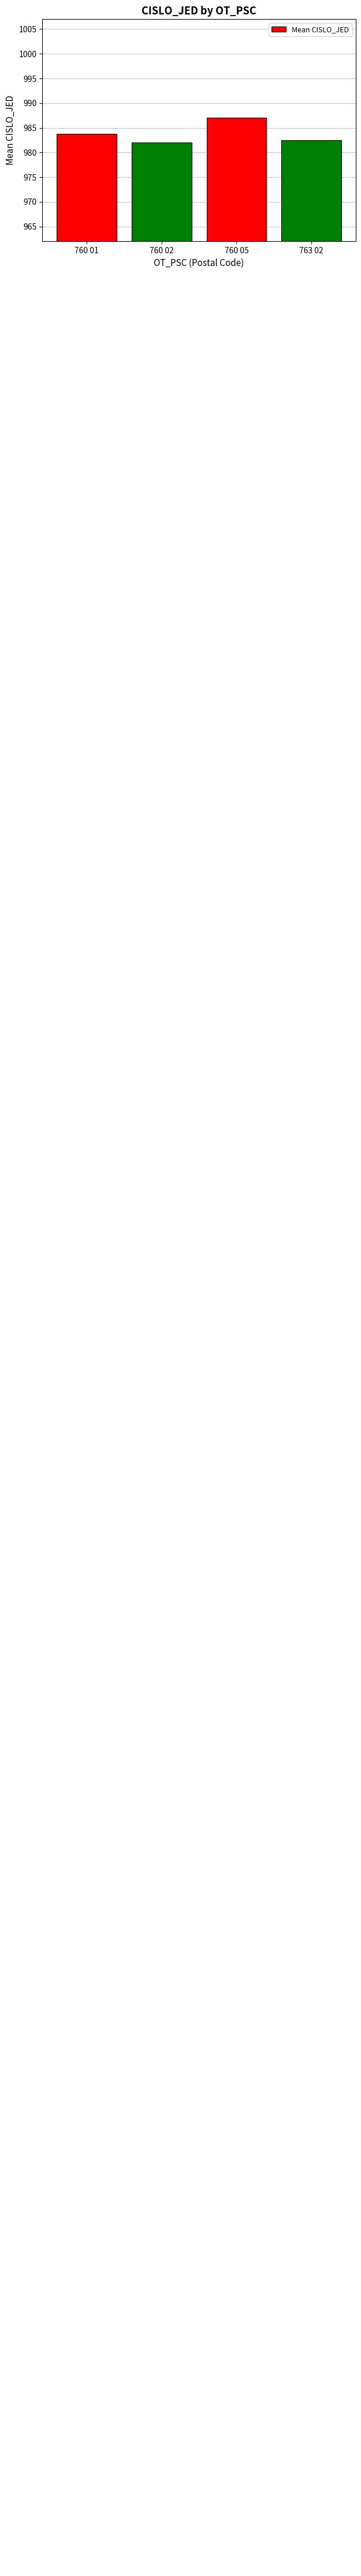

Rank the categories by value from highest to lowest.

760 05, 760 01, 763 02, 760 02